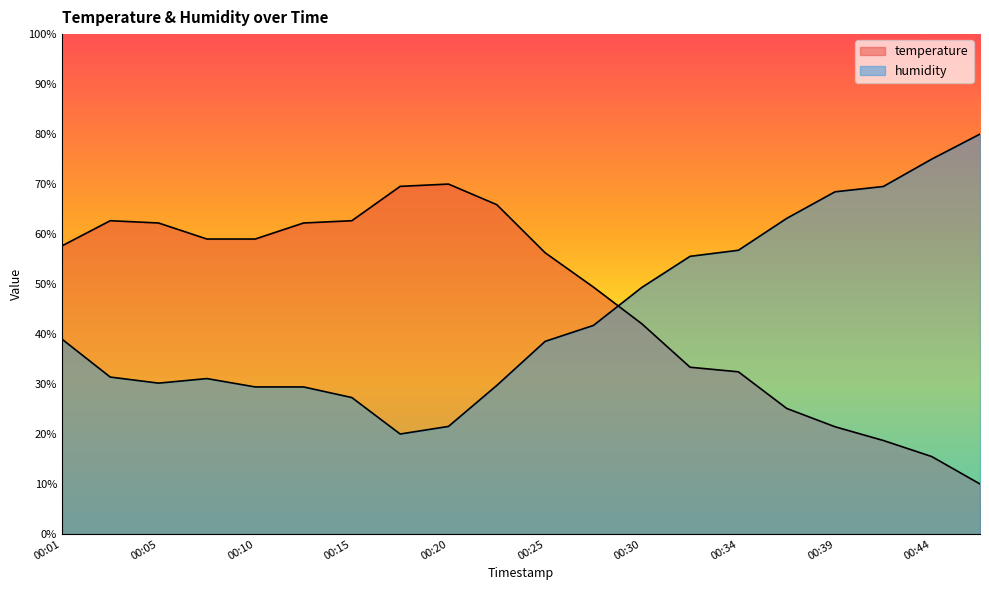

The value of temperature at 00:44 is 15.5. True or false?

True